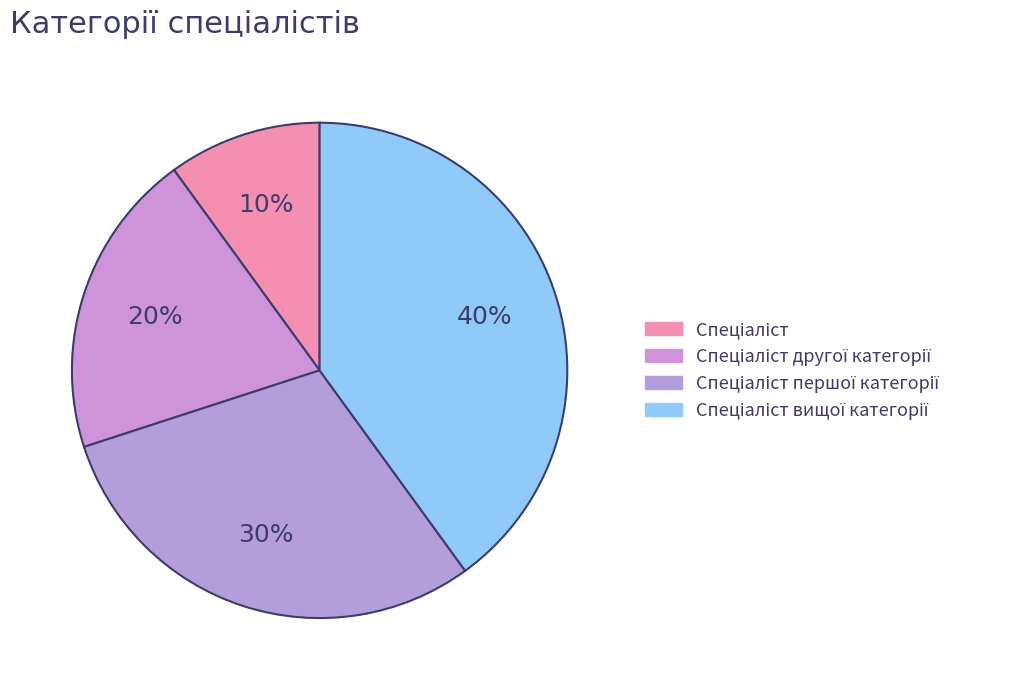

What is the total percentage of Спеціаліст вищої категорії and Спеціаліст?

50.0%